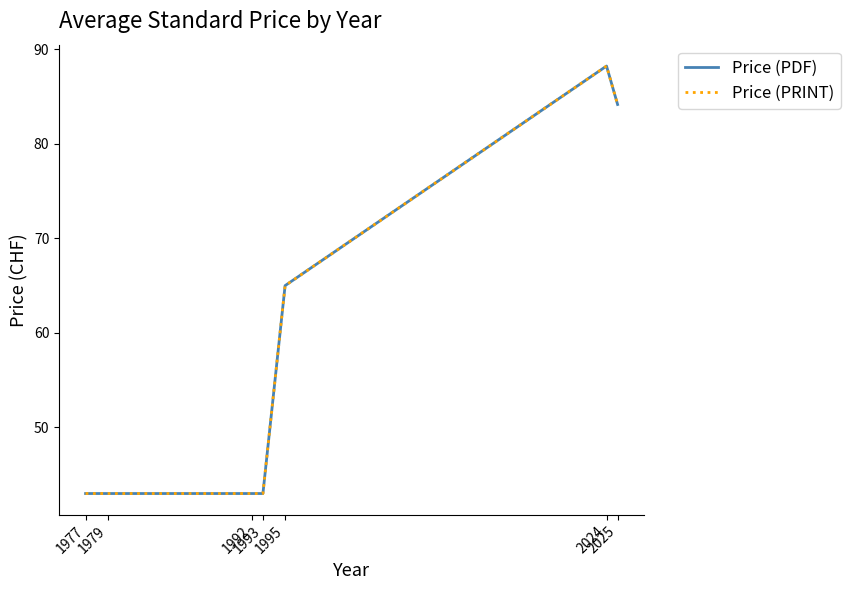

Does the chart display data point markers on the line(s)?

No